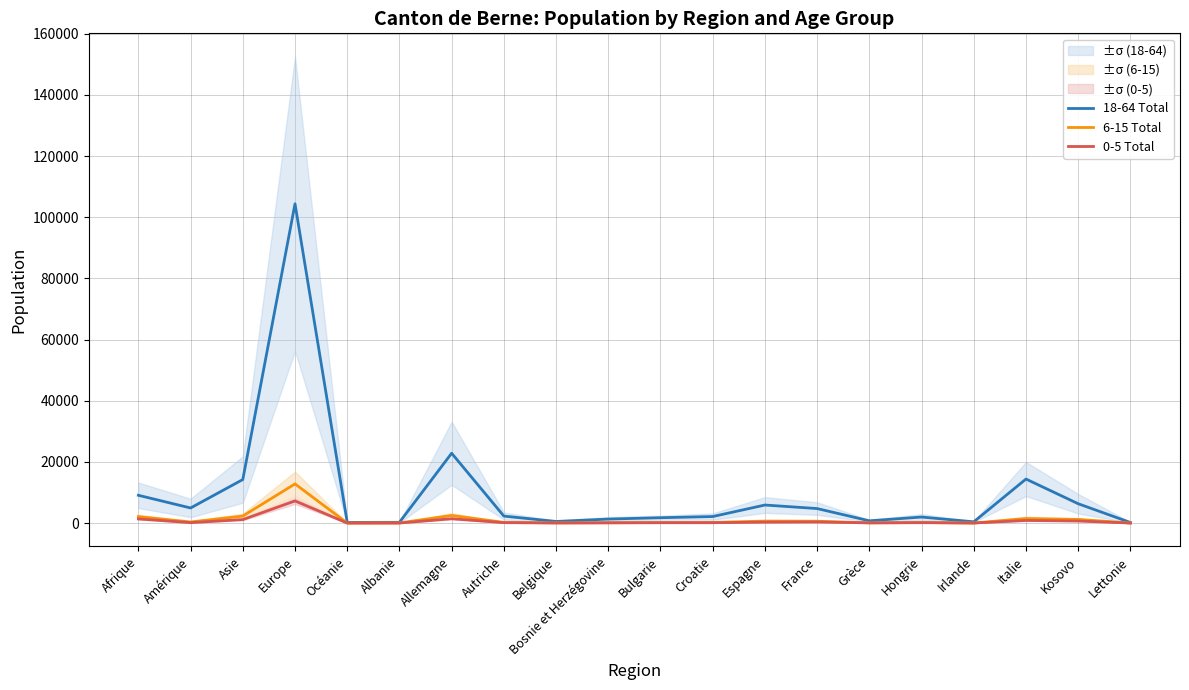

Reading right to left, list all the values displayed in this chart.

18-64 Total: 186	6320	14391	408	1968	737	4740	5898	2131	1749	1303	523	2276	22831	247	214	104380	14227	4933	9081
6-15 Total: 17	1190	1479	25	192	71	605	648	204	162	111	69	218	2491	36	14	12796	2290	353	2116
0-5 Total: 6	674	854	15	123	58	362	305	116	112	72	33	133	1410	19	4	7236	1133	143	1347